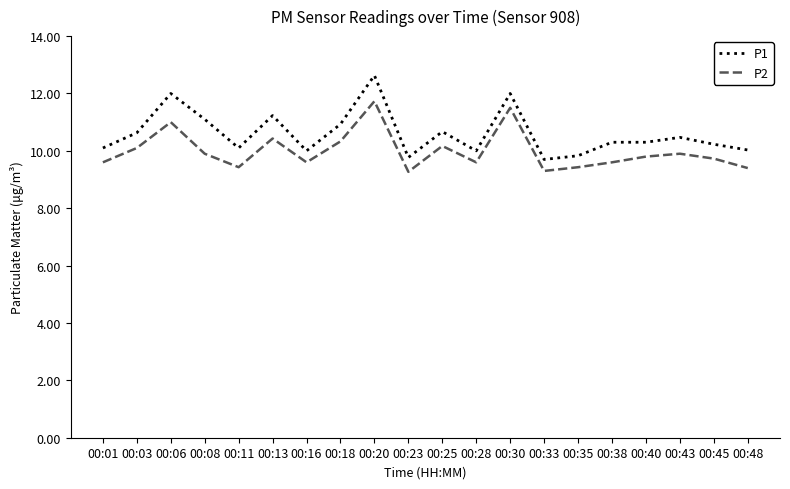

True or false: P1 and P2 intersect in this chart.

False